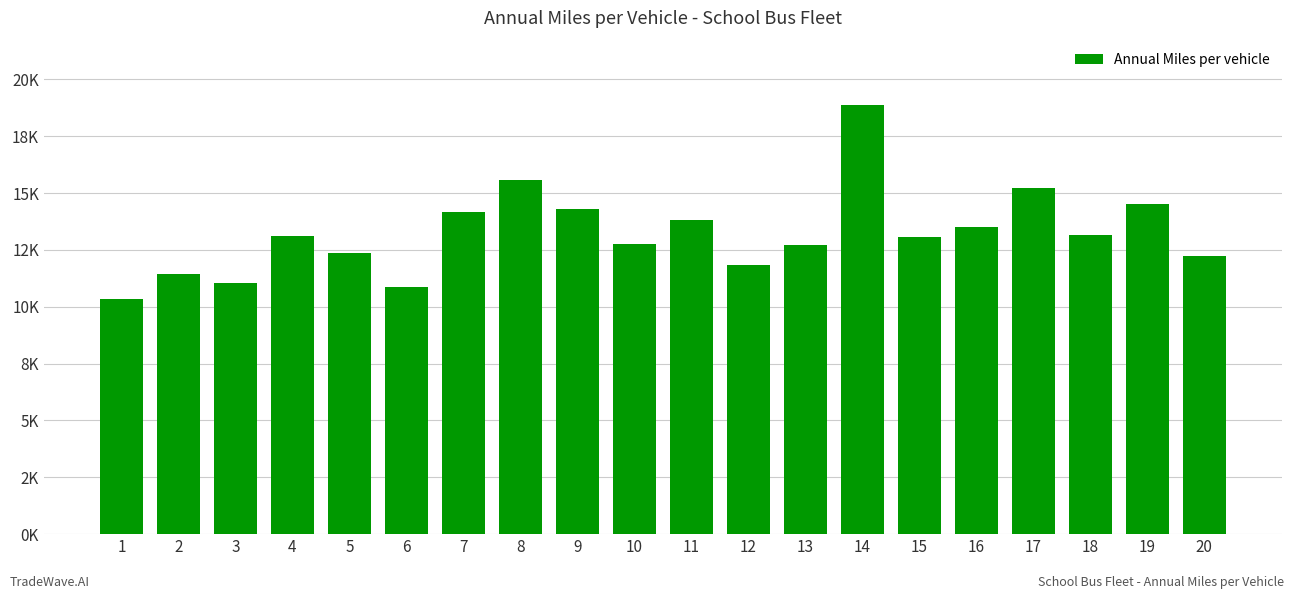

What is the approximate value at 18?

13139